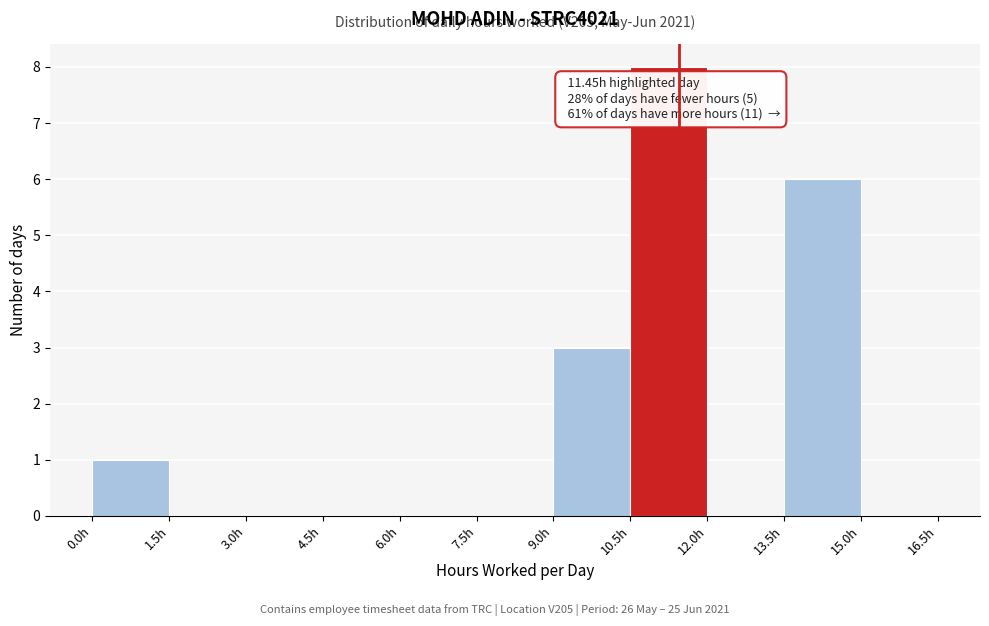

Which range on the x-axis has the tallest bar?

10.5 to 12.0